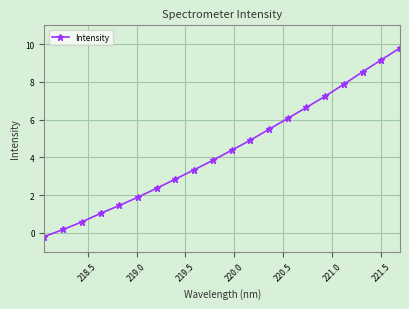

True or false: the data has more than 0 interior local peaks.

False